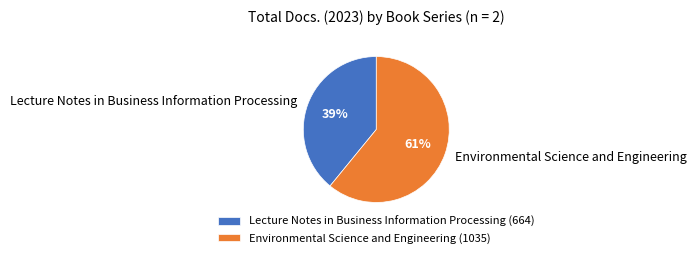

Which category accounts for the majority?

Environmental Science and Engineering